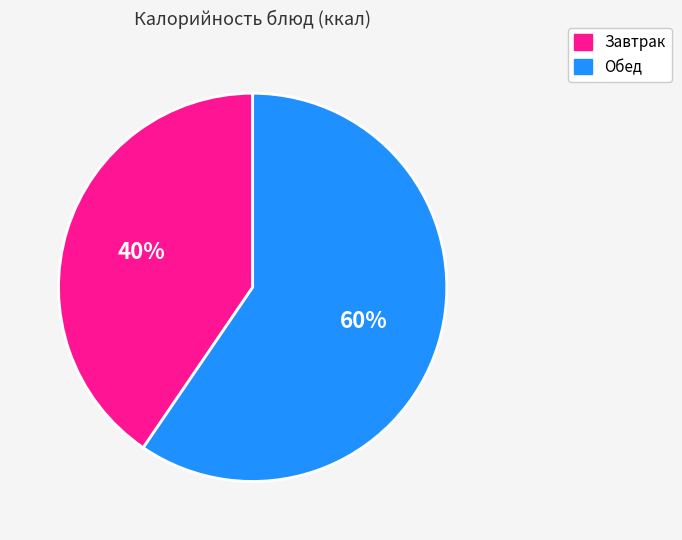

To the nearest percent, what is the average slice percentage?

50%